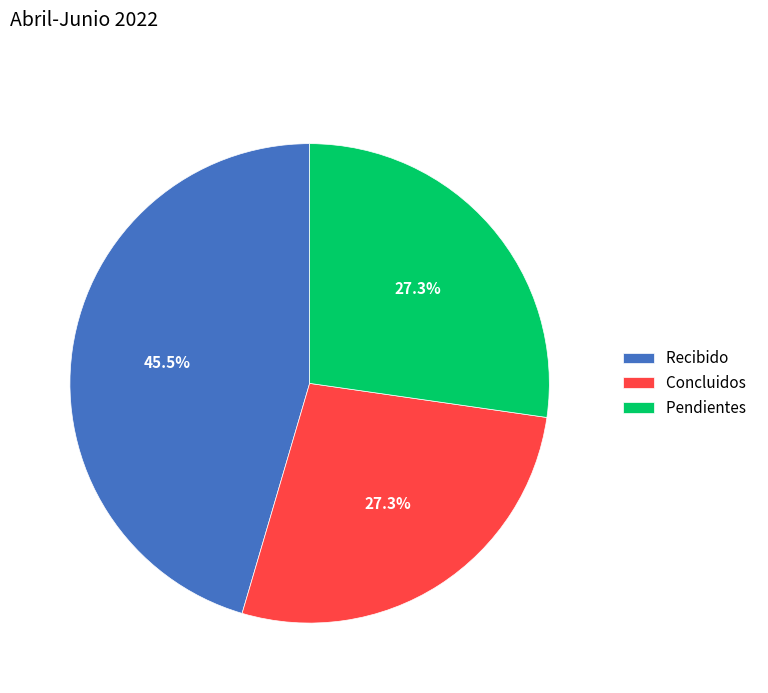

Does any single category account for the majority?

No